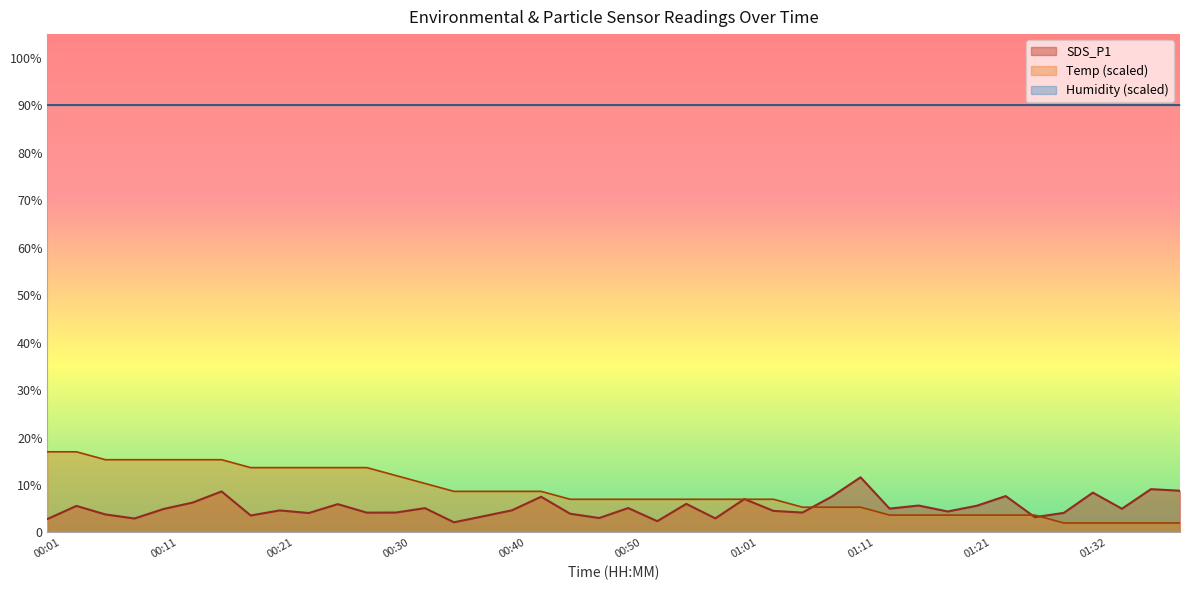

What is the approximate value of Temp at 00:21?

13.7